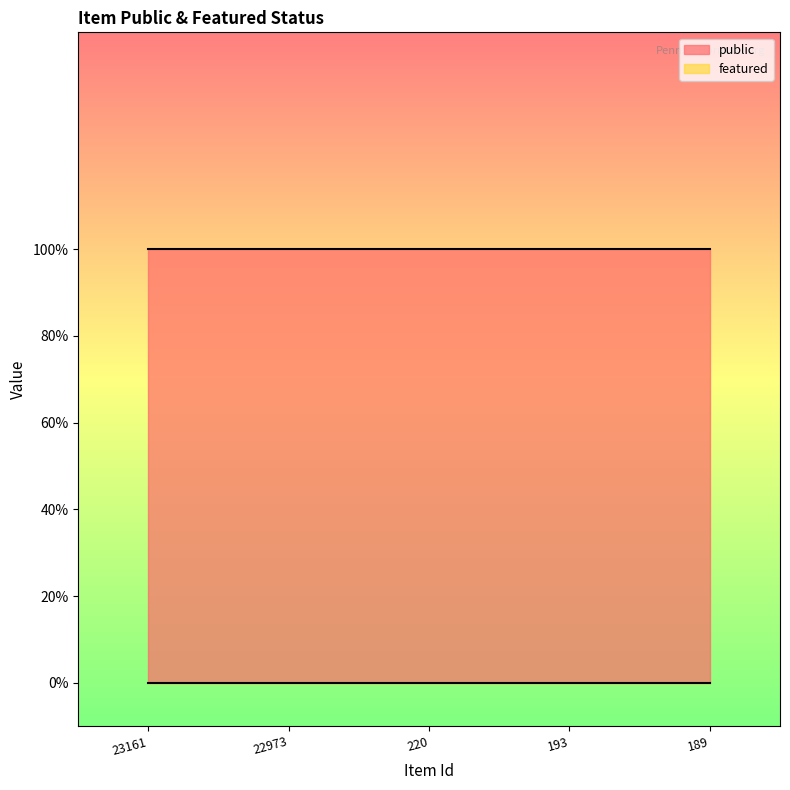

What is the total value across all series at 189?

1